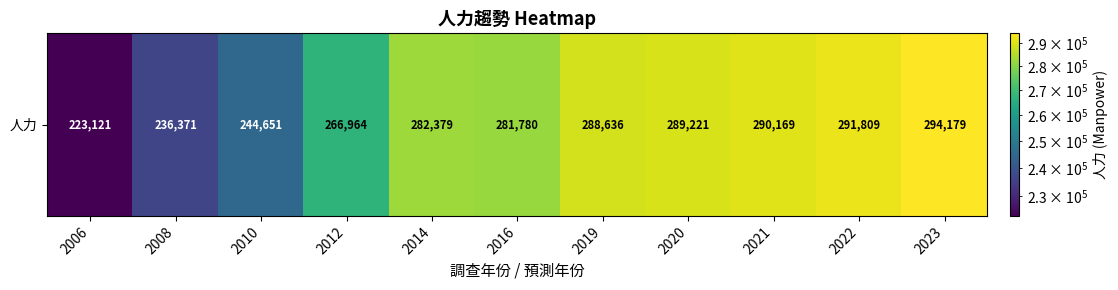

Reading left to right, what are all the values shown in this chart?

2006=223121	2008=236371	2010=244651	2012=266964	2014=282379	2016=281780	2019=288636	2020=289221	2021=290169	2022=291809	2023=294179